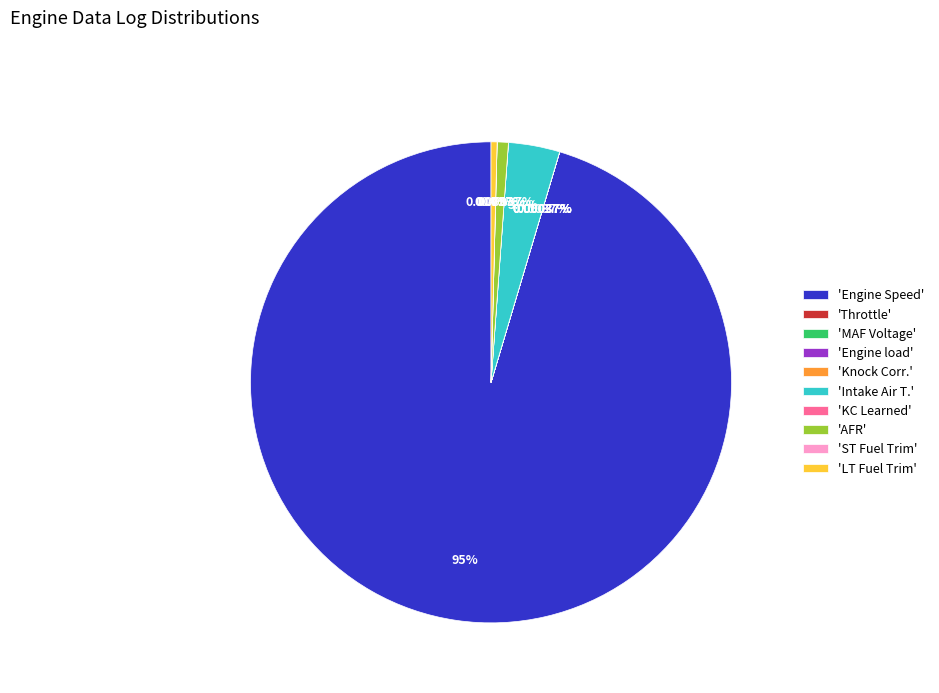

Between 'Engine Speed' and 'Intake Air T.', which is larger?

'Engine Speed'